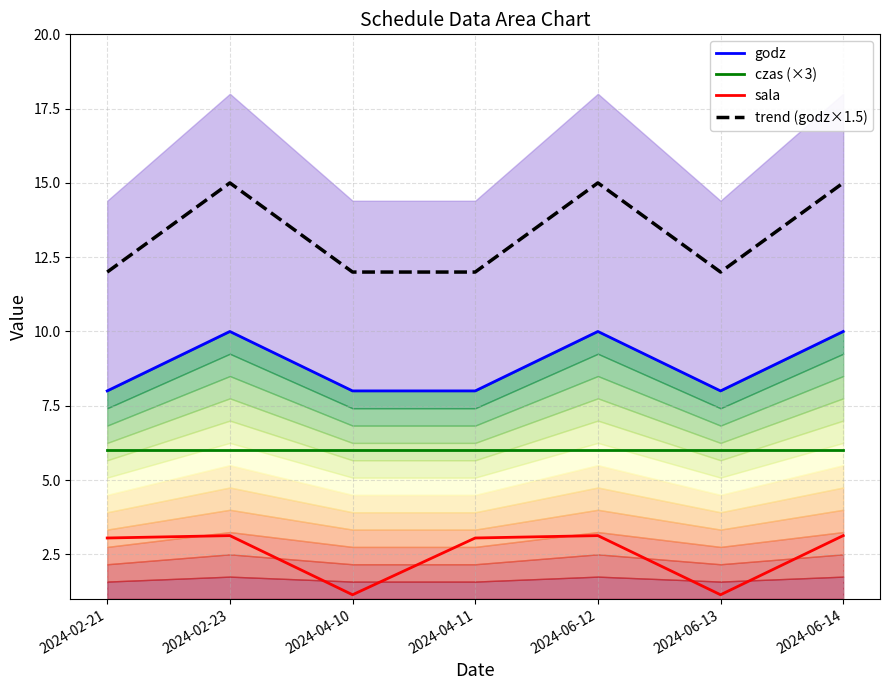

List the series in order of their peak value, lowest first.

sala, czas (×3), godz, trend (godz×1.5)